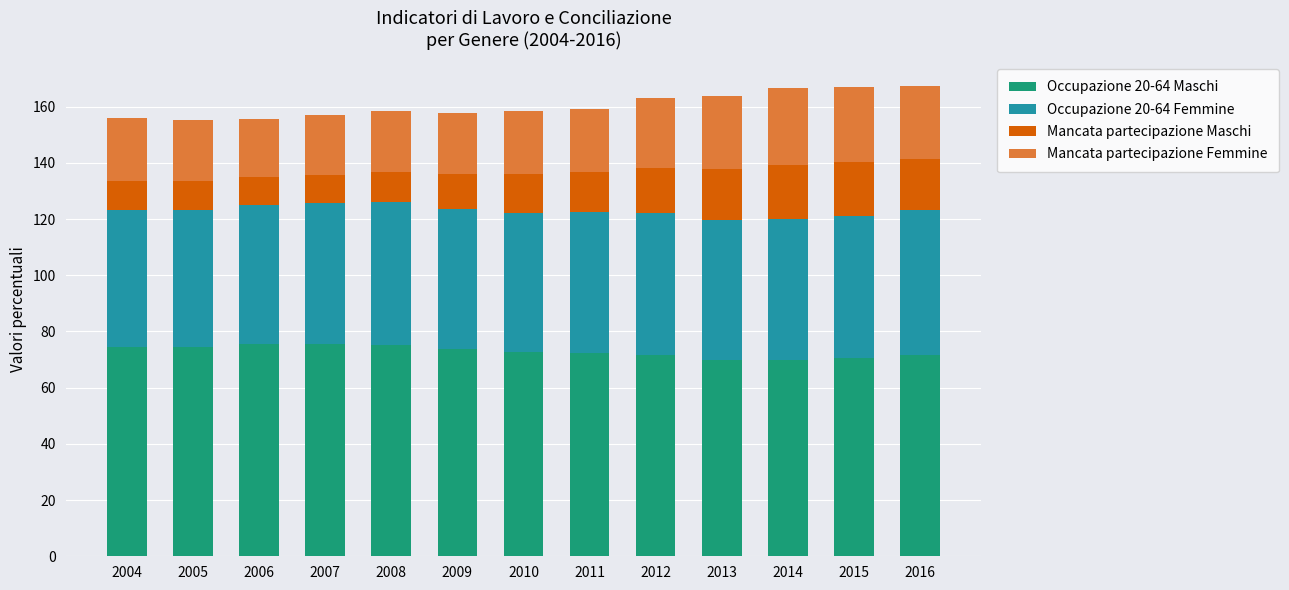

What is the sum of the Occupazione 20-64 Maschi values at 2007 and 2014?

145.4